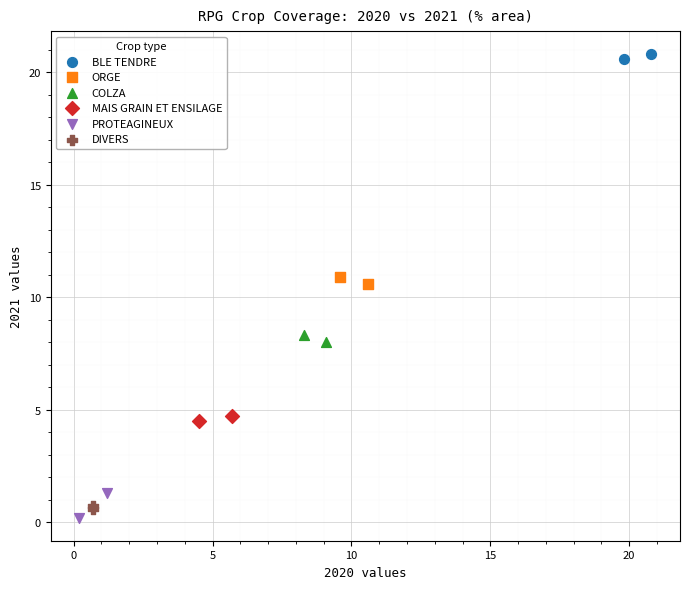

Which series has the largest Y range (max minus min)?

PROTEAGINEUX